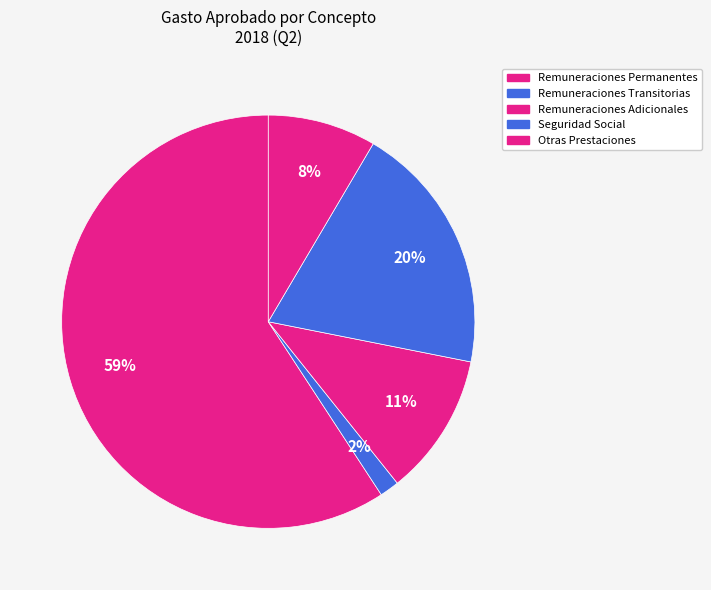

Rank the categories by value from lowest to highest.

Remuneraciones Transitorias, Otras Prestaciones, Remuneraciones Adicionales, Seguridad Social, Remuneraciones Permanentes